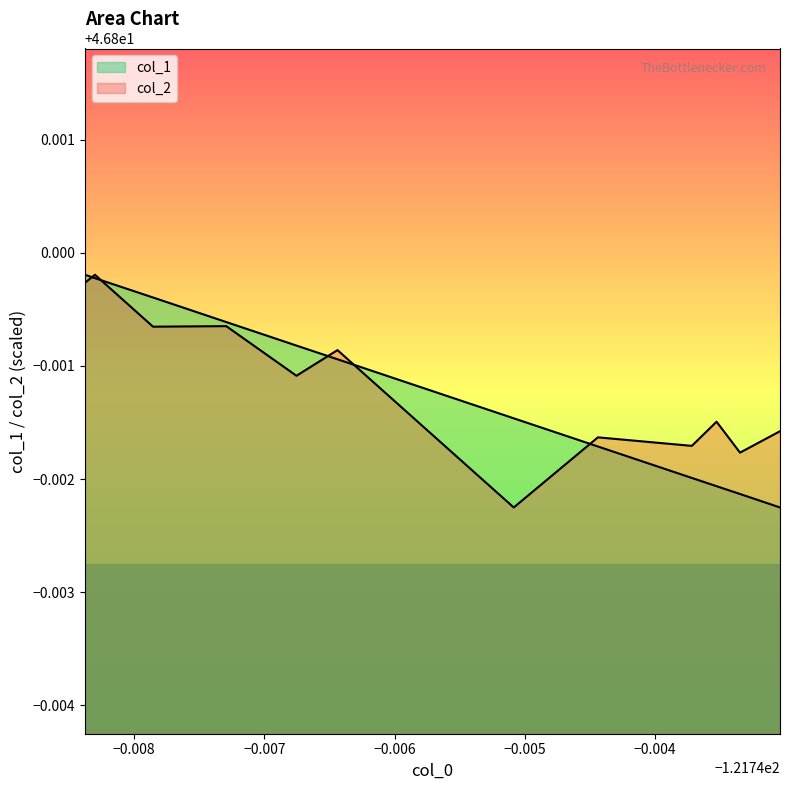

What is the value of the col_2 point at the 5th from the left?

46.8